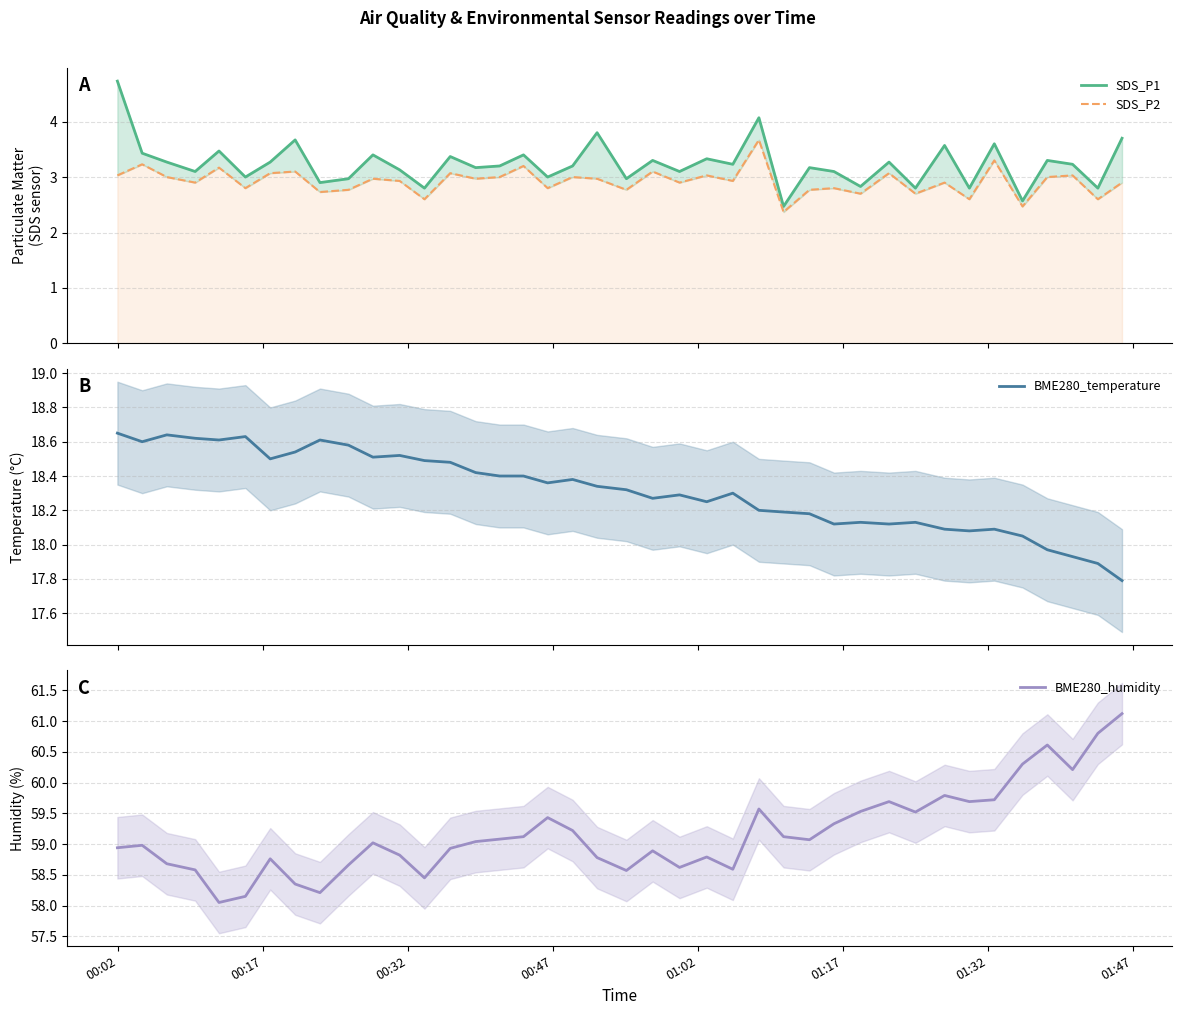

How many lines are shown in the chart?

4